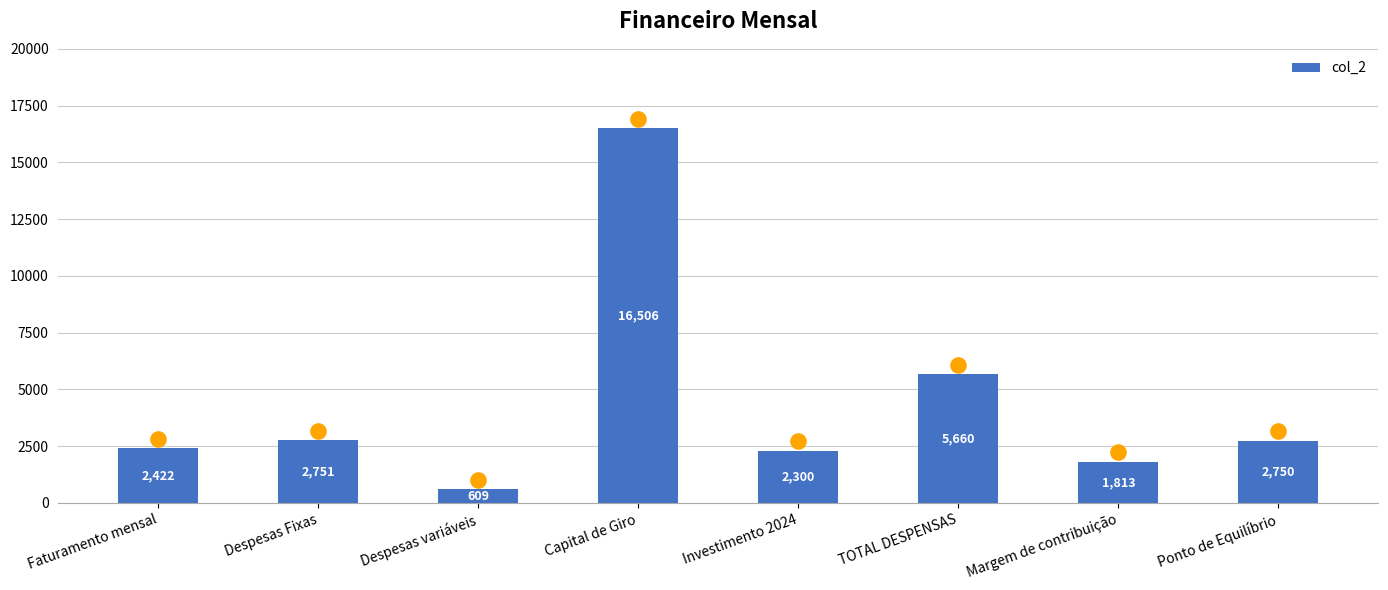

Approximately how many times larger is the value at Faturamento mensal compared to Capital de Giro?

0.1